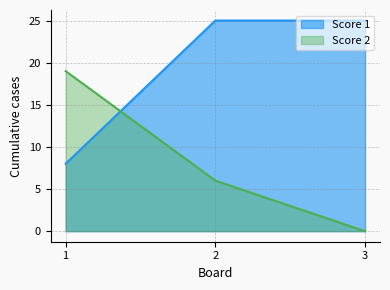

Rank the series by their average value, from lowest to highest.

Score 2, Score 1